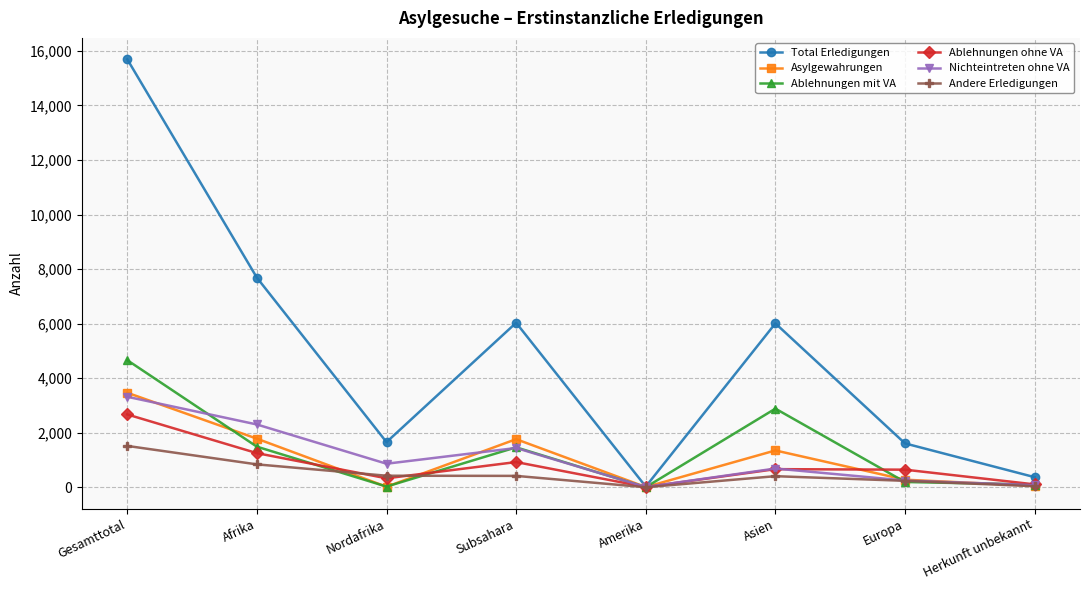

At which category does Ablehnungen ohne VA reach its first local valley?

Nordafrika